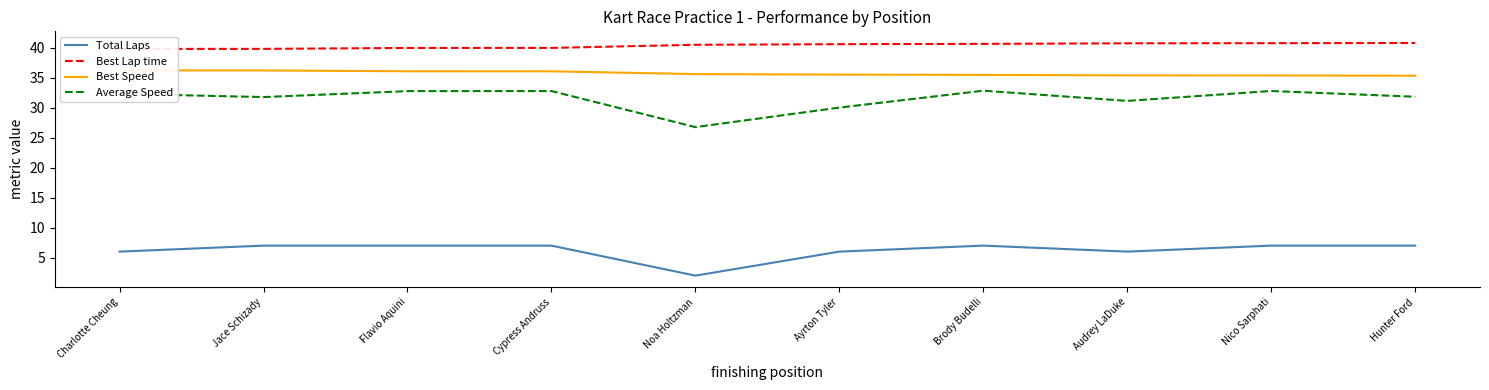

At how many categories does at least one series exceed 24?

10